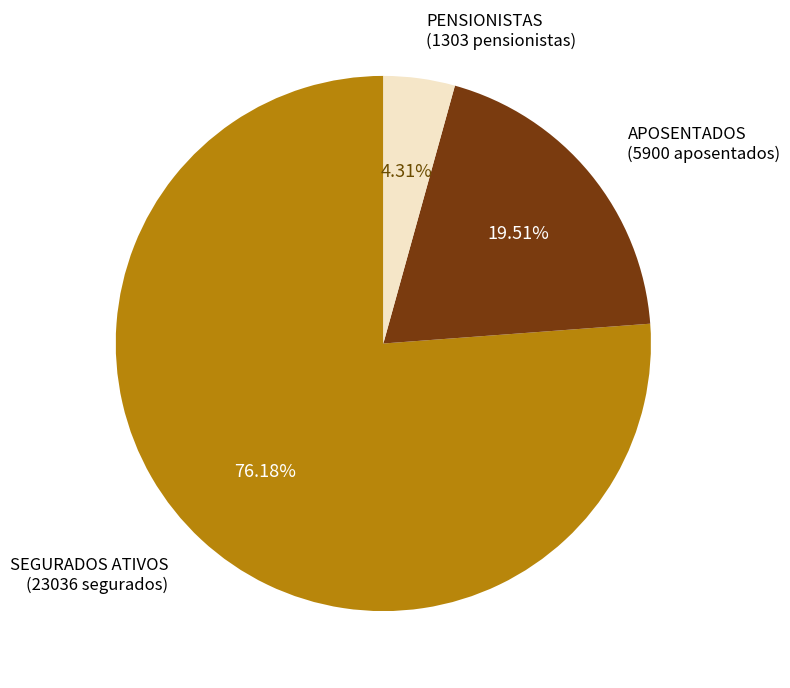

Is there a majority slice in this chart?

Yes